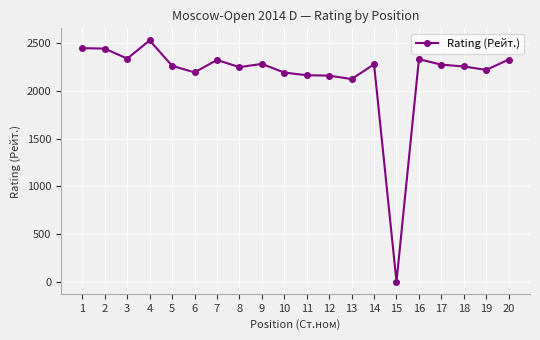

What is the maximum value shown in the chart?

2528